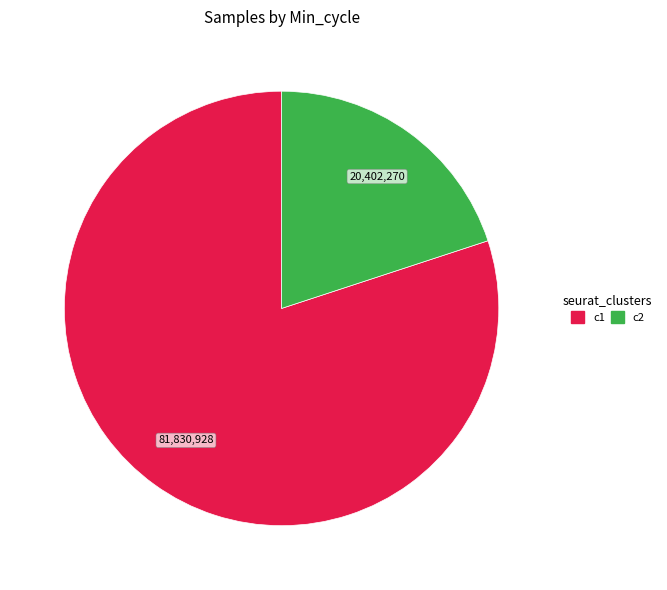

Is it true that c2 is 20% of the pie?

True